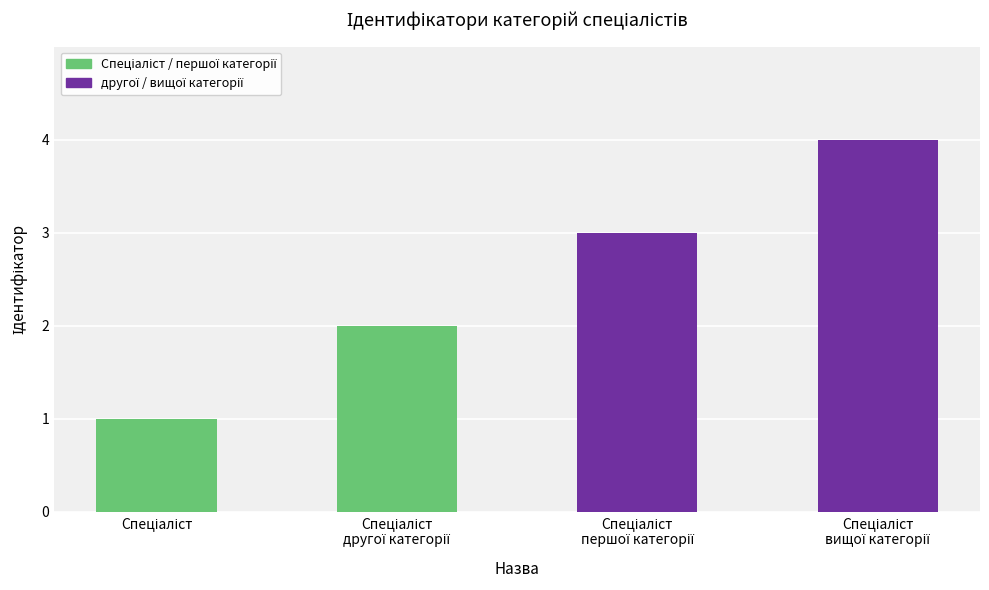

What is the greatest value displayed?

4